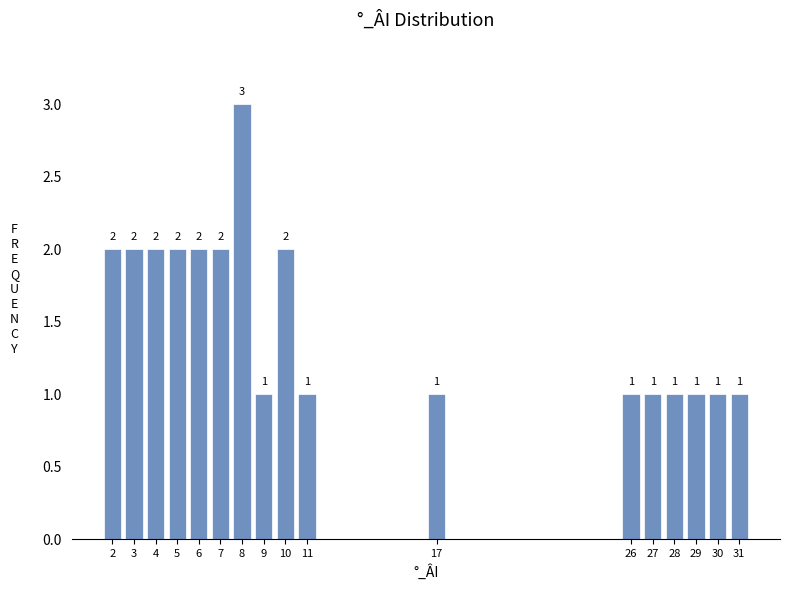

Reading left to right, extract all data points from this chart.

2=2	3=2	4=2	5=2	6=2	7=2	8=3	9=1	10=2	11=1	17=1	26=1	27=1	28=1	29=1	30=1	31=1